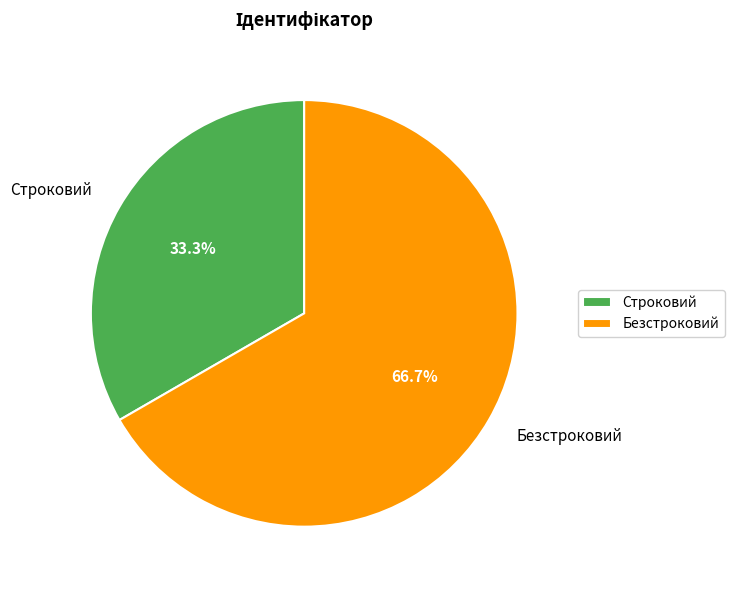

The Безстроковий slice represents 82% of the pie. True or false?

False